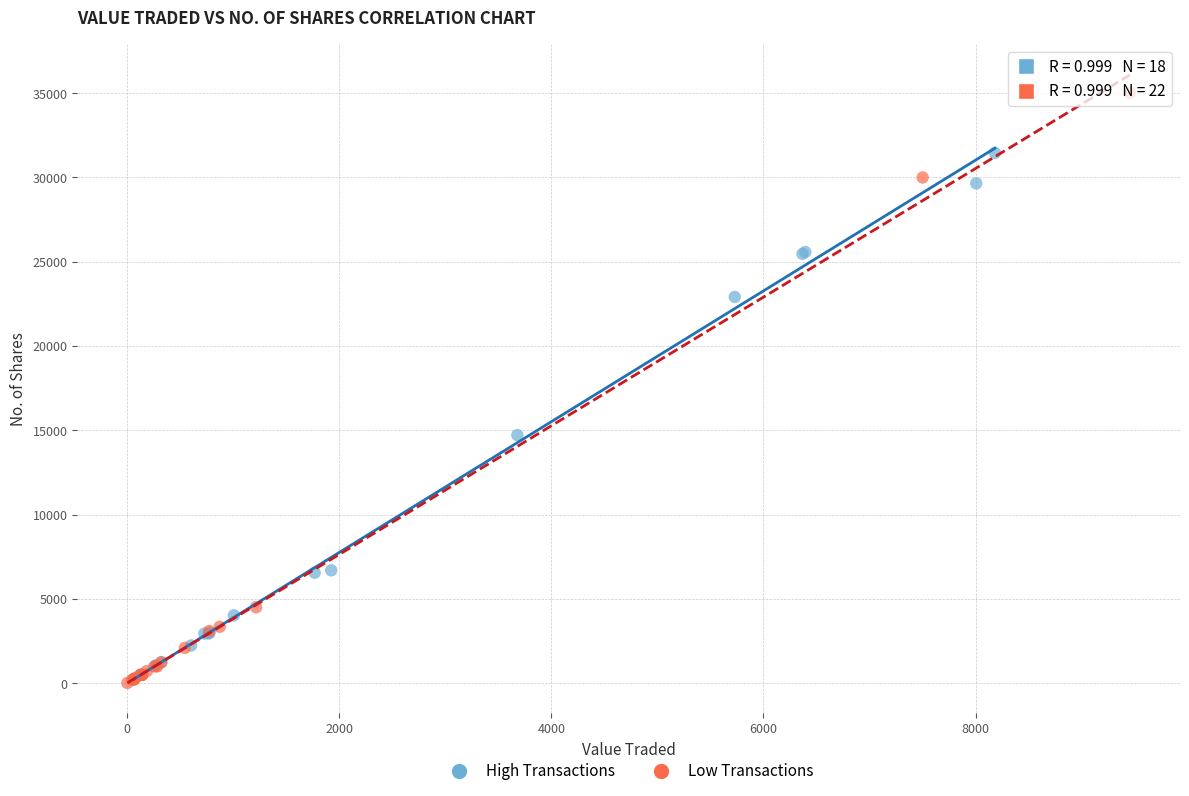

Which series reaches the maximum Y coordinate?

Low Transactions